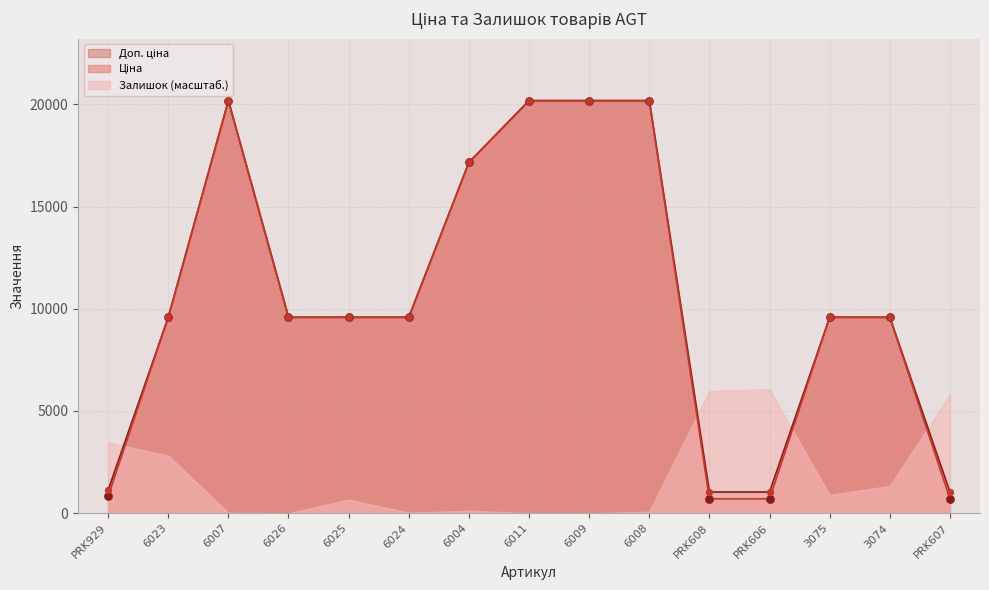

Which series reaches the maximum Y coordinate?

Ціна